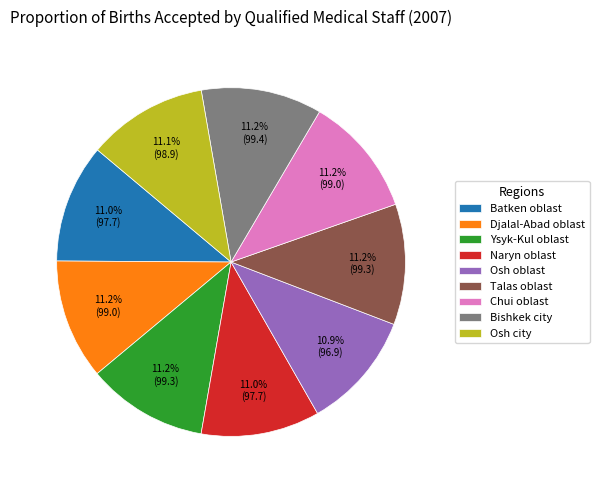

Approximately how many times larger is the value at Osh city compared to Talas oblast?

1.0